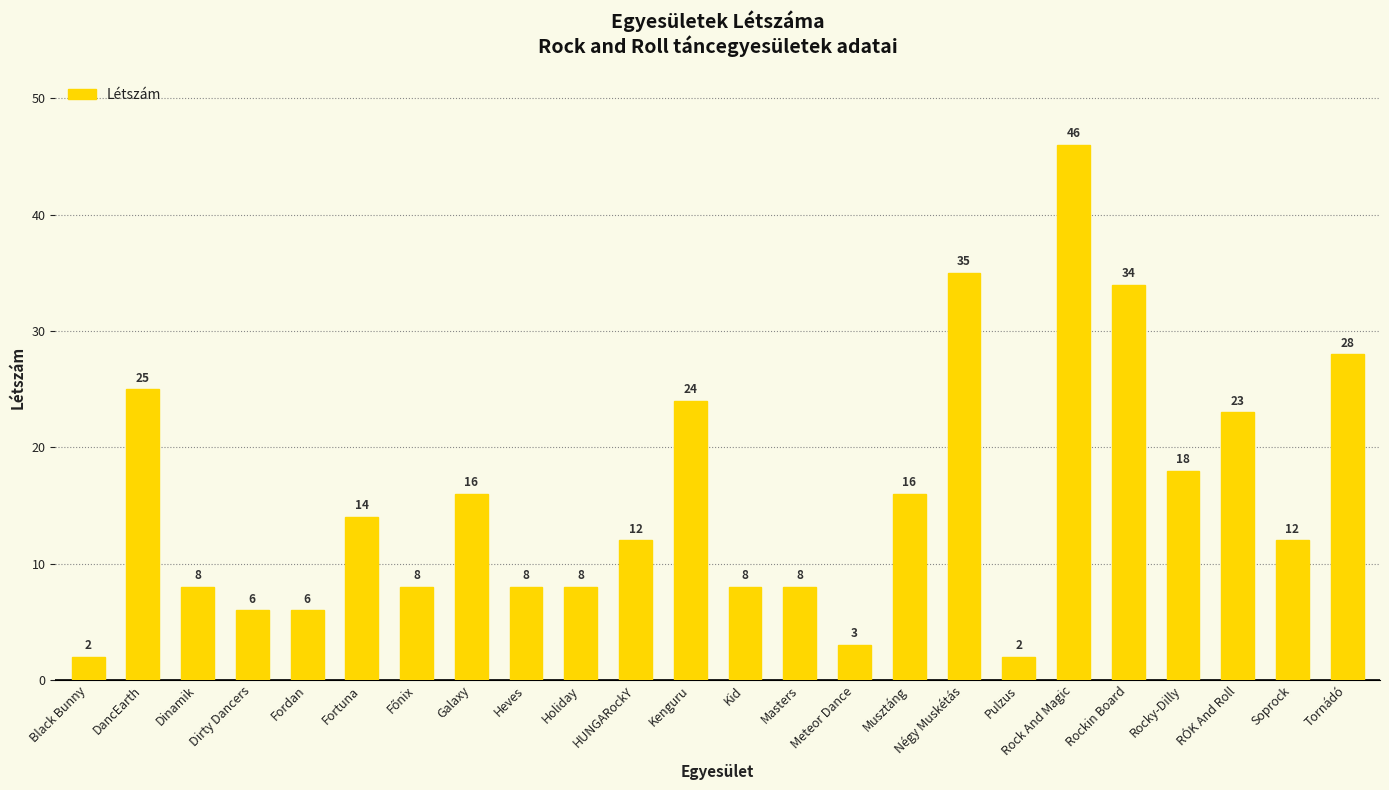

What is the change in value from Négy Muskétás to Soprock?

-23